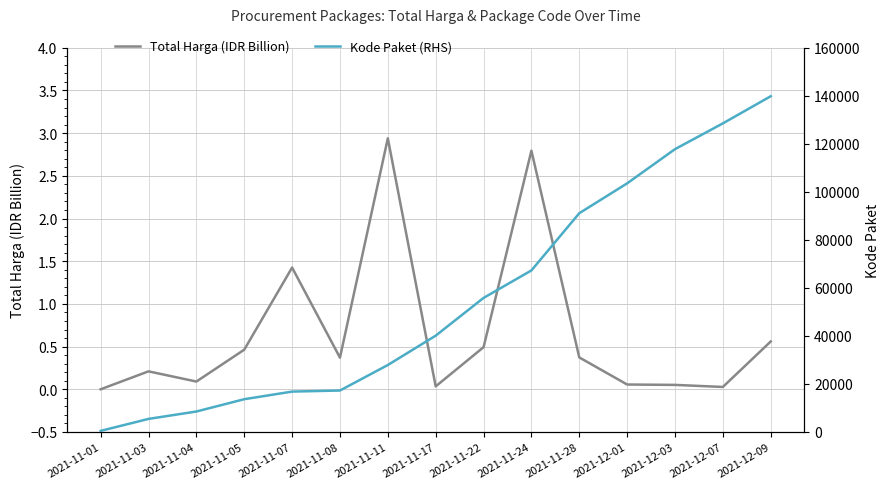

List the series in order of their overall mean, lowest first.

Total Harga (IDR Billion), Kode Paket (RHS)